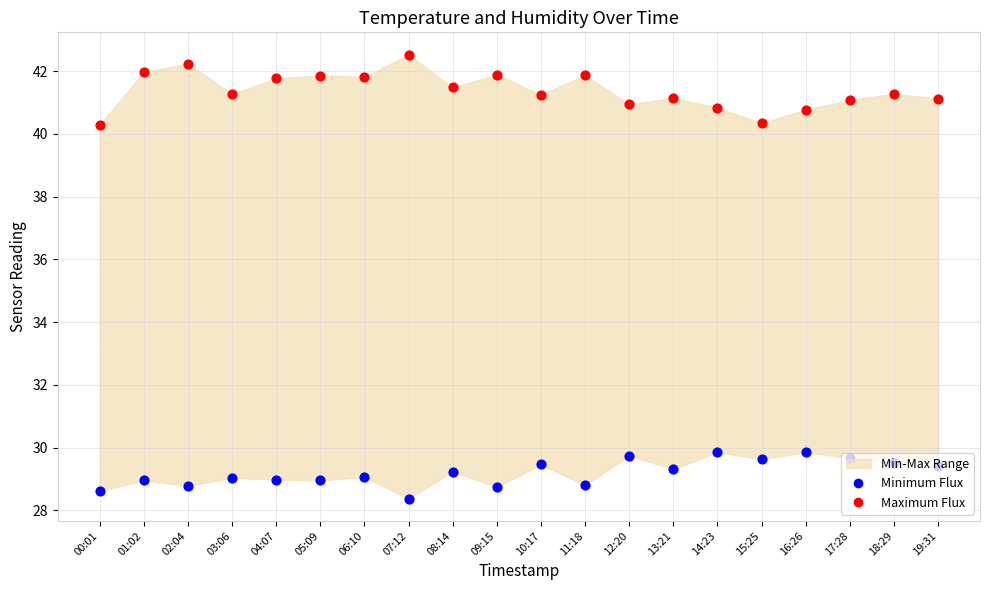

What is the total value across all series at 06:10?

70.9